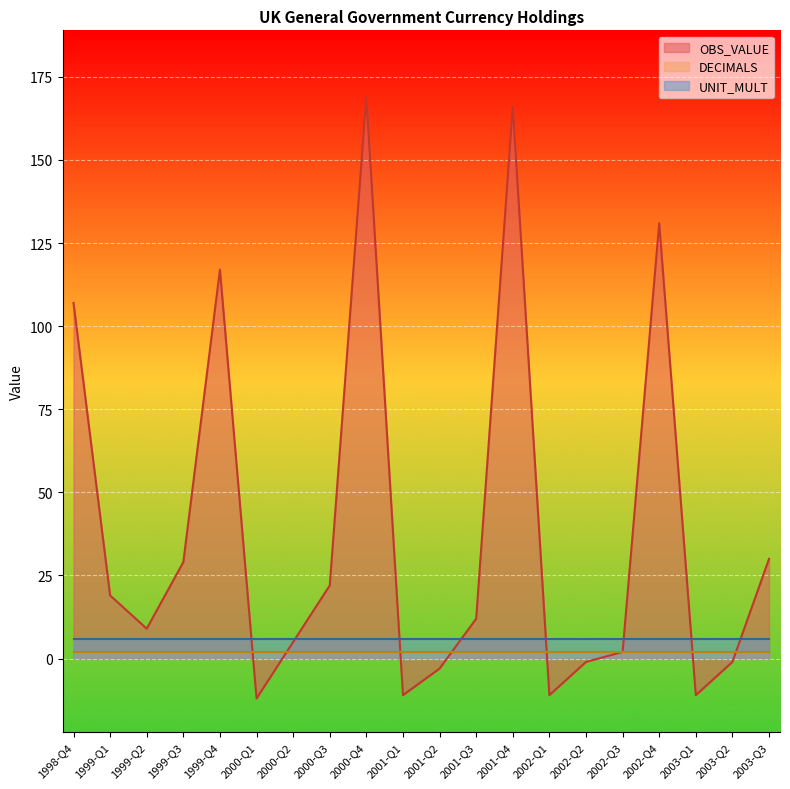

What is the maximum value for DECIMALS?

2